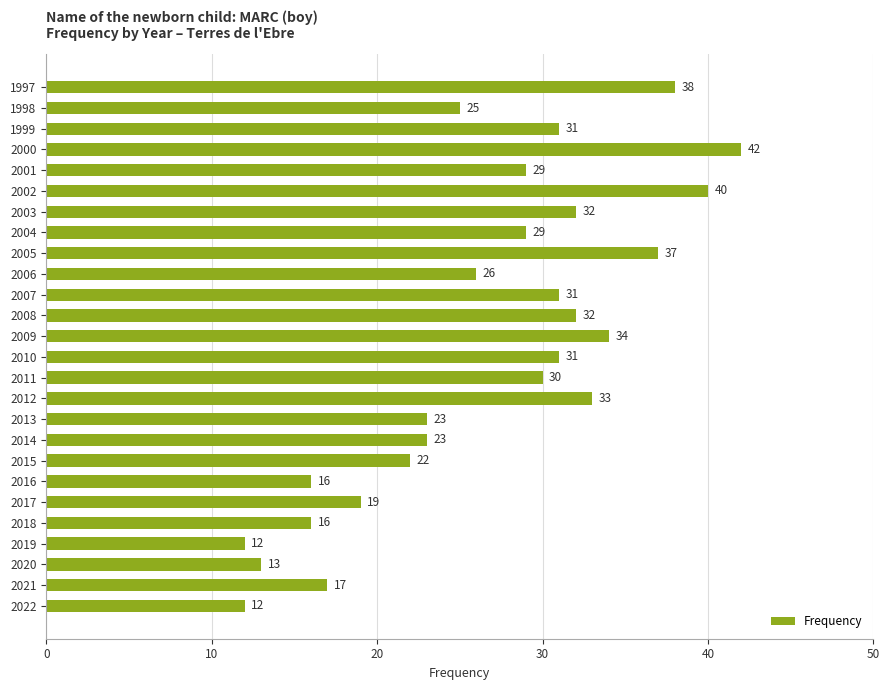

What is the smallest value displayed?

12